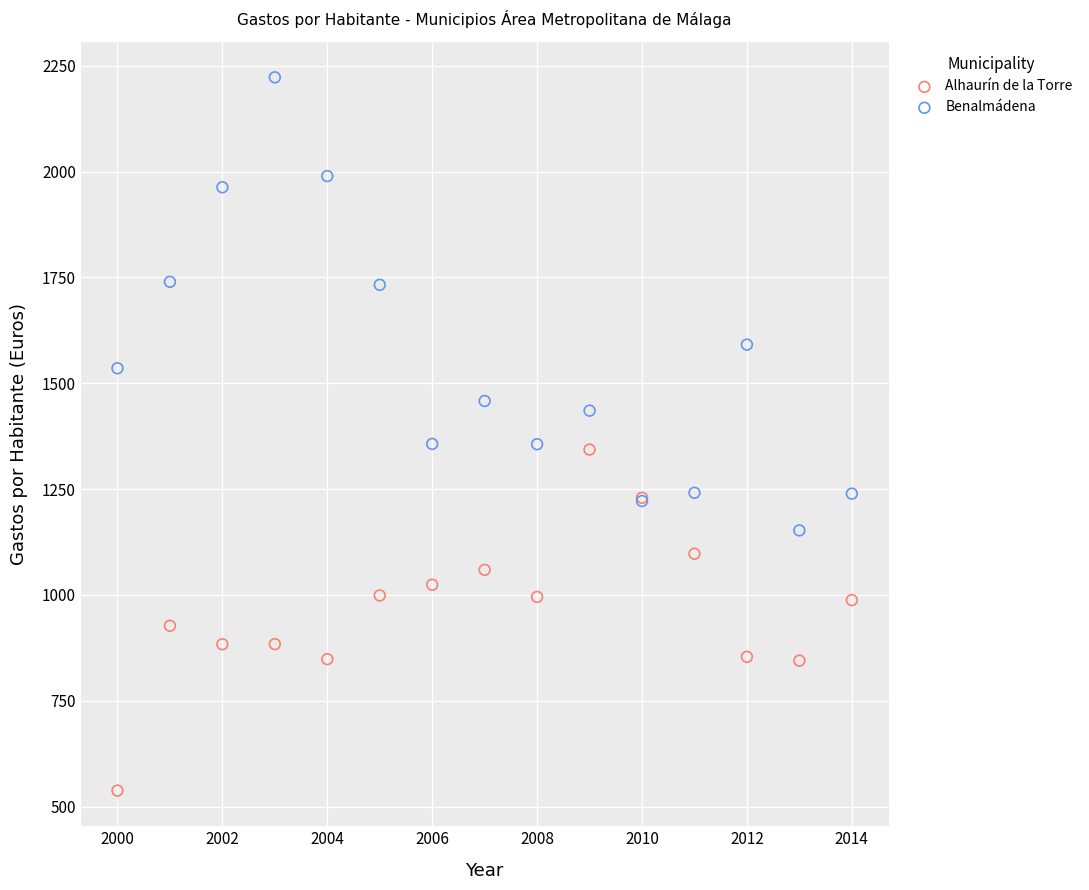

What is the X range (max minus min) for the scatter plot?

14.0